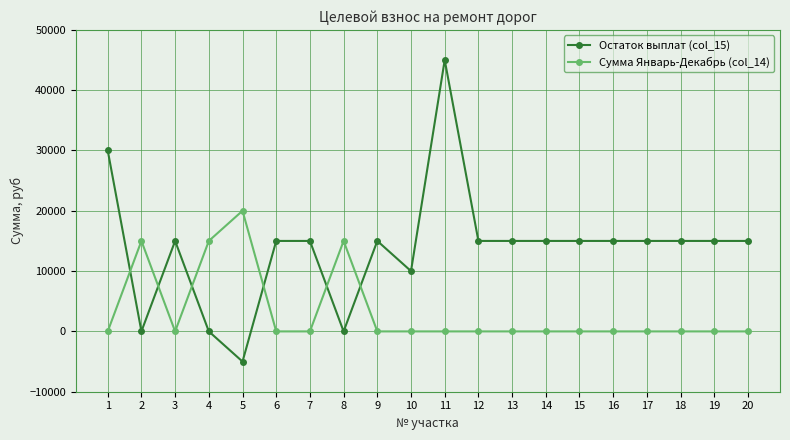

What is the sum of all Остаток выплат (col_15) values?

275000